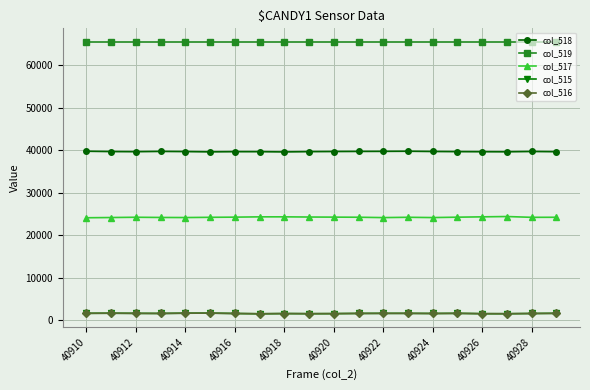

How many lines are shown in the chart?

5